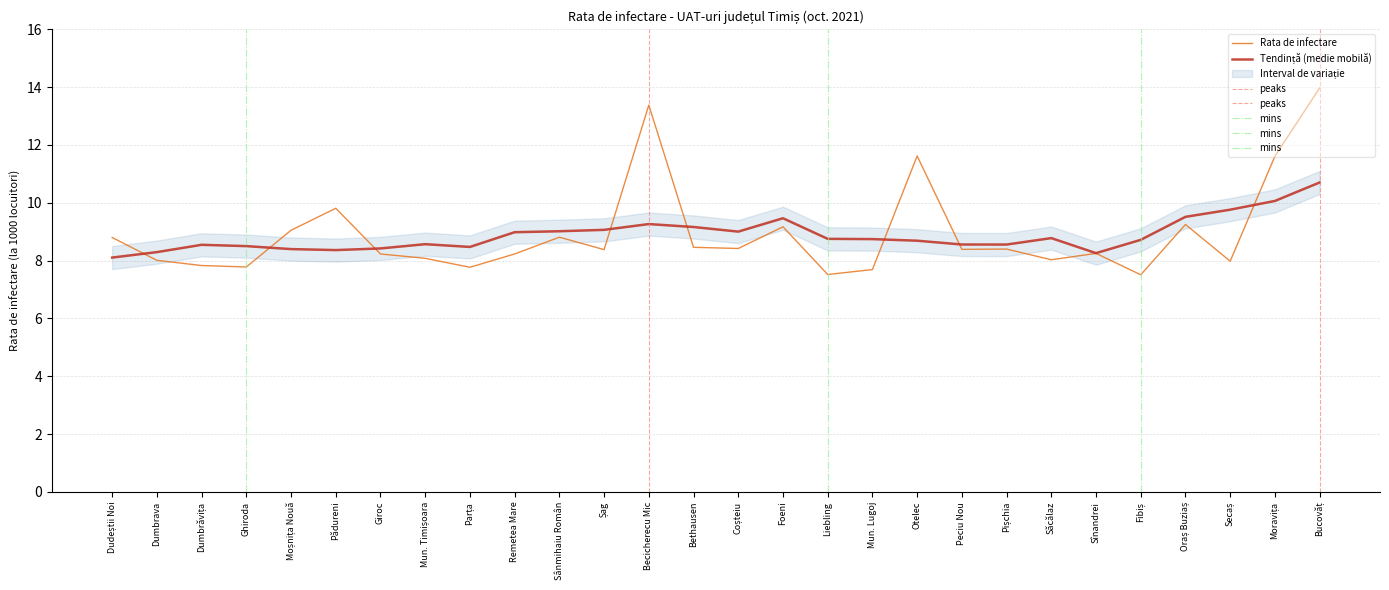

What is the change in value from Mun. Timișoara to Oraș Buziaș?

+1.2